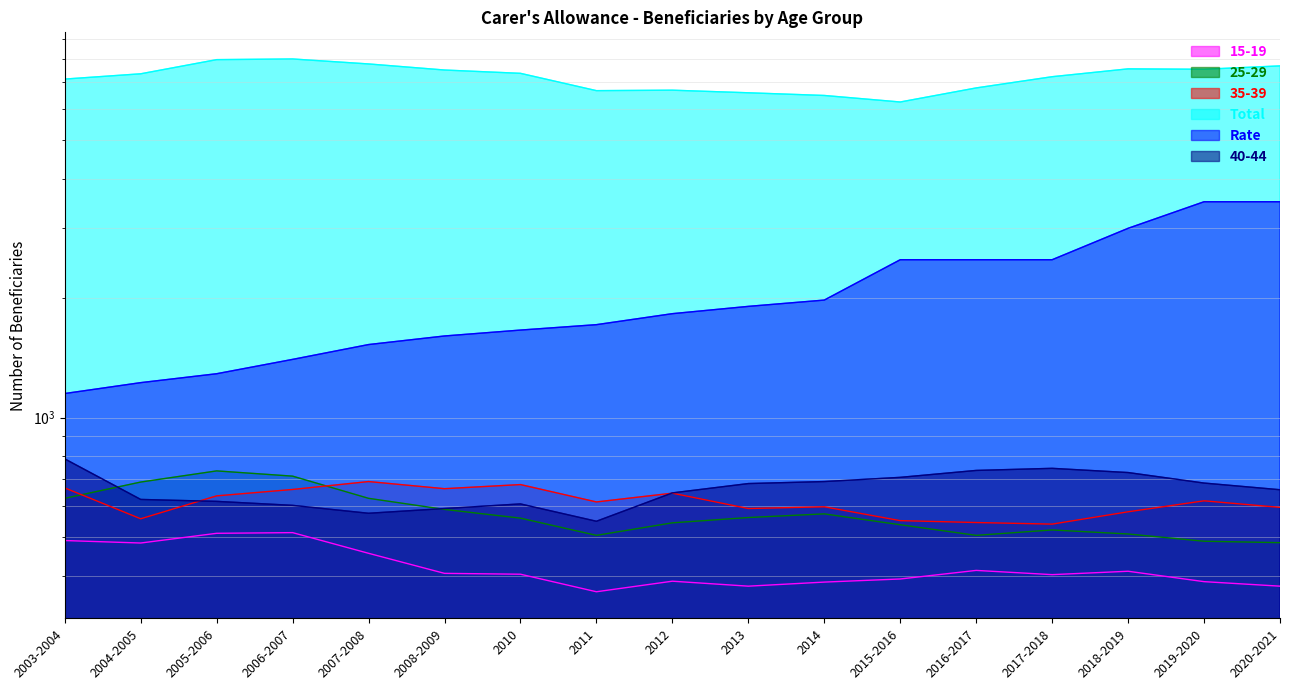

True or false: 15-19 and Rate intersect in this chart.

False